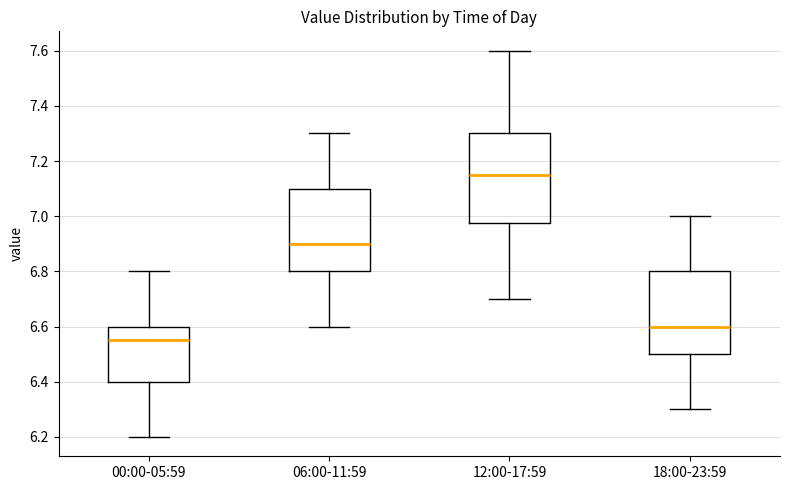

Where is the lower edge of the box for 00:00-05:59 on the y-axis? The values are not printed on the chart, so give them approximately, as read against the axis.

6.40